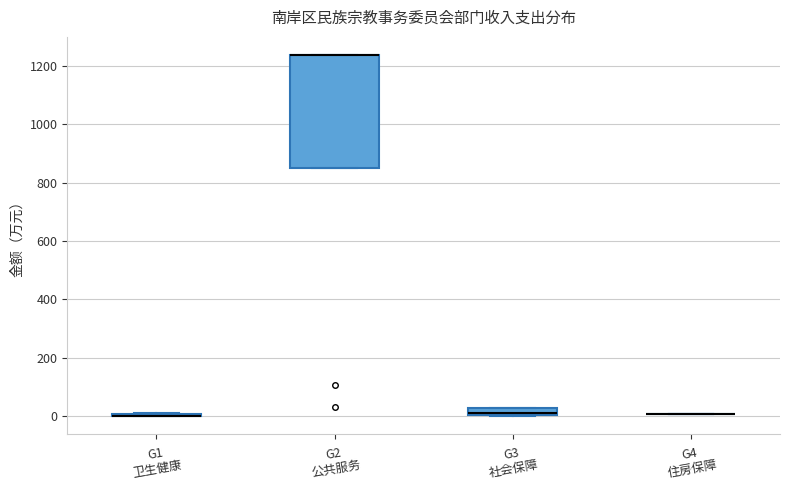

Where is the upper edge of the box for G3 社会保障 on the y-axis? The values are not printed on the chart, so give them approximately, as read against the axis.

20